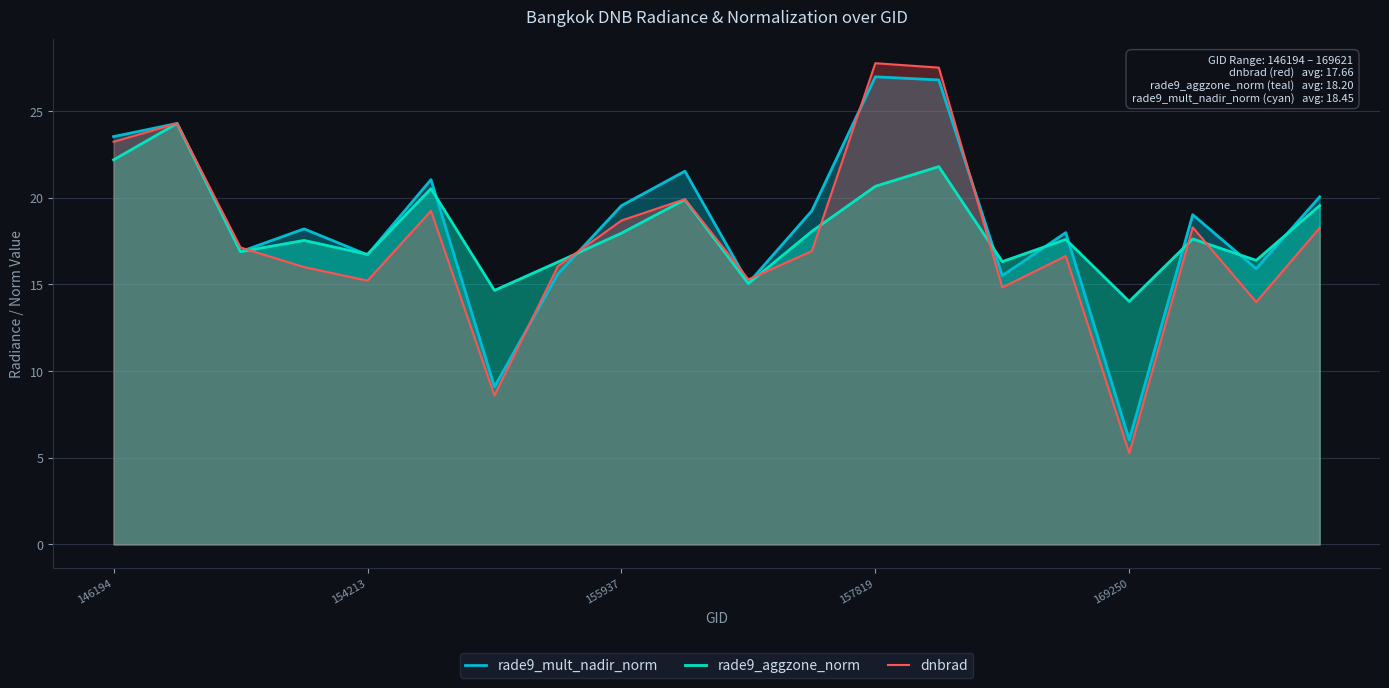

What is the average value of the rade9_aggzone_norm series?

18.2